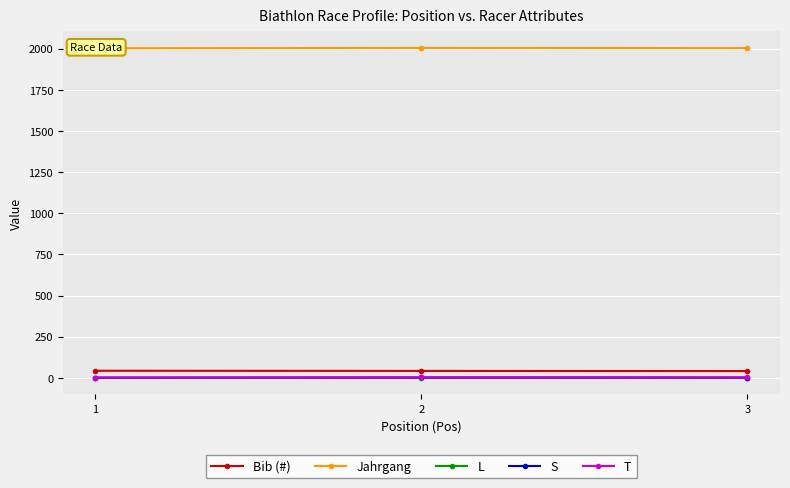

At which label is L closest to 0?

1